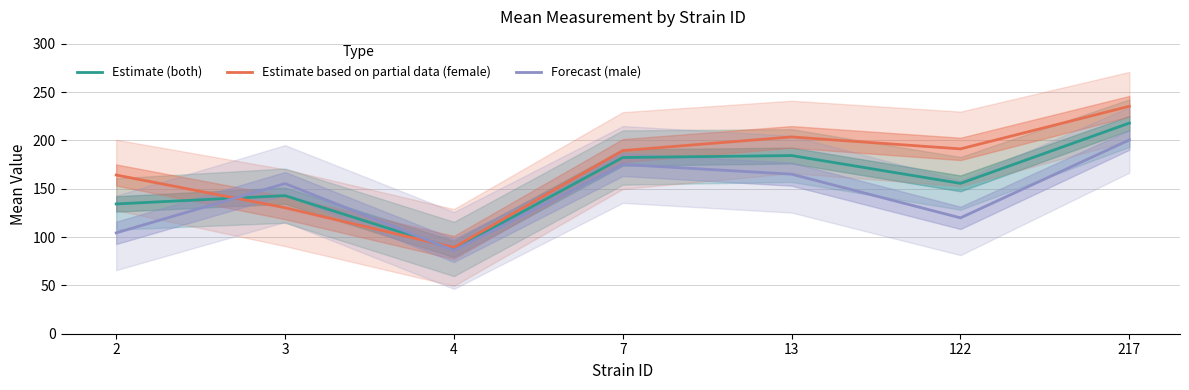

Between 13 and 122, which series saw the biggest shift?

Forecast (male)